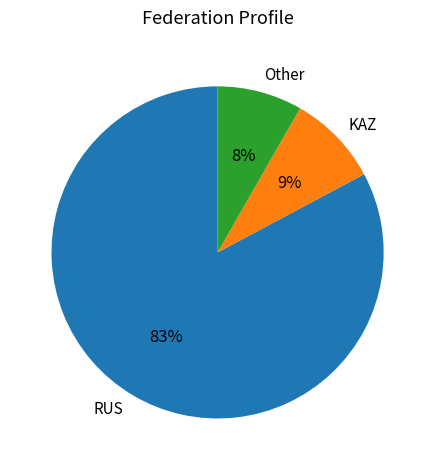

What percentage is the KAZ slice, to the nearest percent?

9%